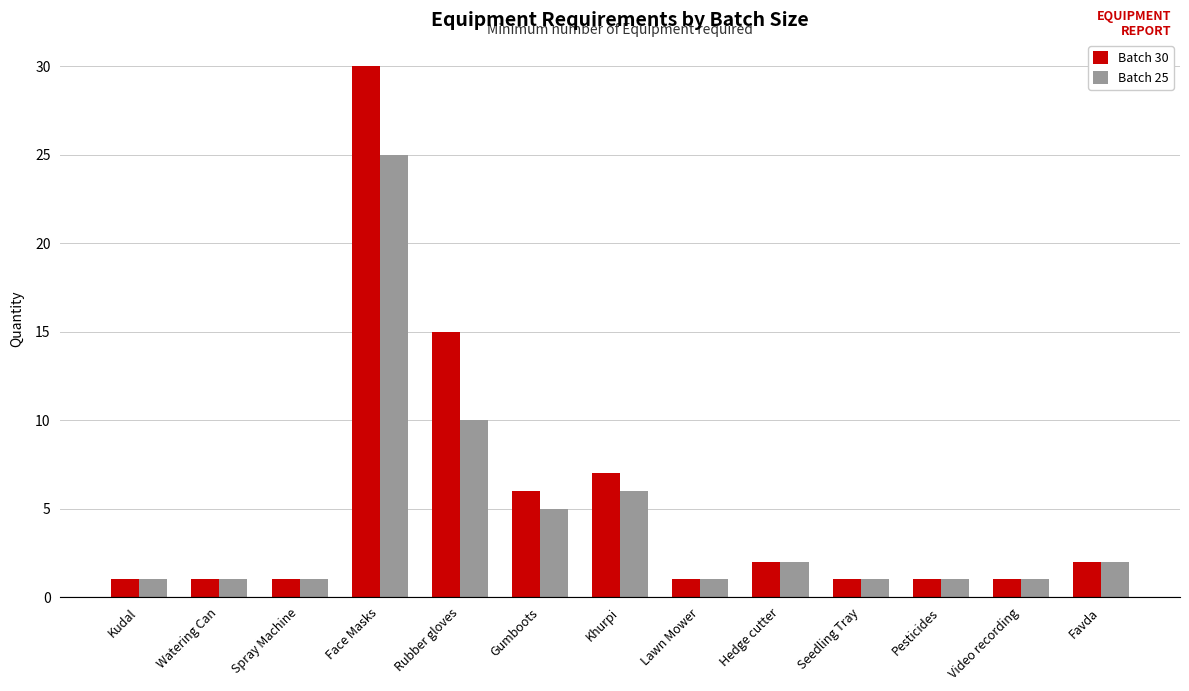

Reading left to right, list all the values displayed in this chart.

Batch 30: 1	1	1	30	15	6	7	1	2	1	1	1	2
Batch 25: 1	1	1	25	10	5	6	1	2	1	1	1	2